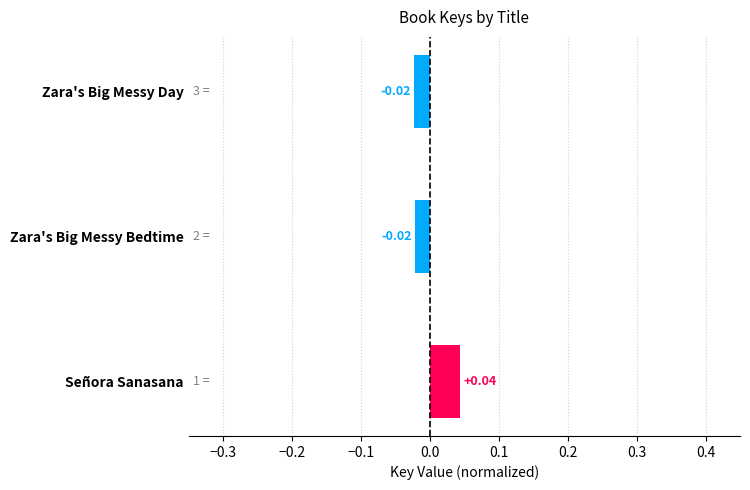

At which category does the chart reach its peak across all series?

Señora Sanasana